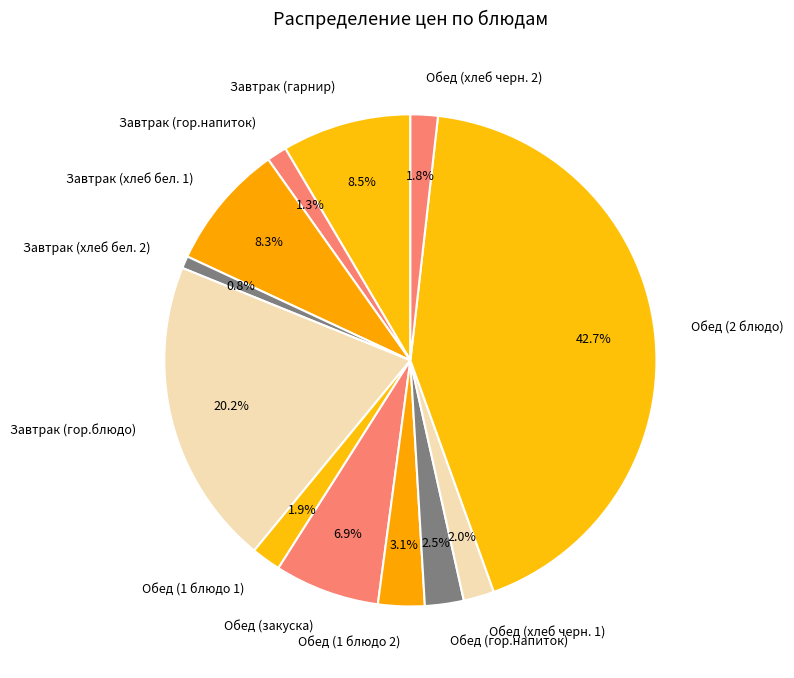

To the nearest percent, what percentage of the pie is Обед (закуска)?

7%